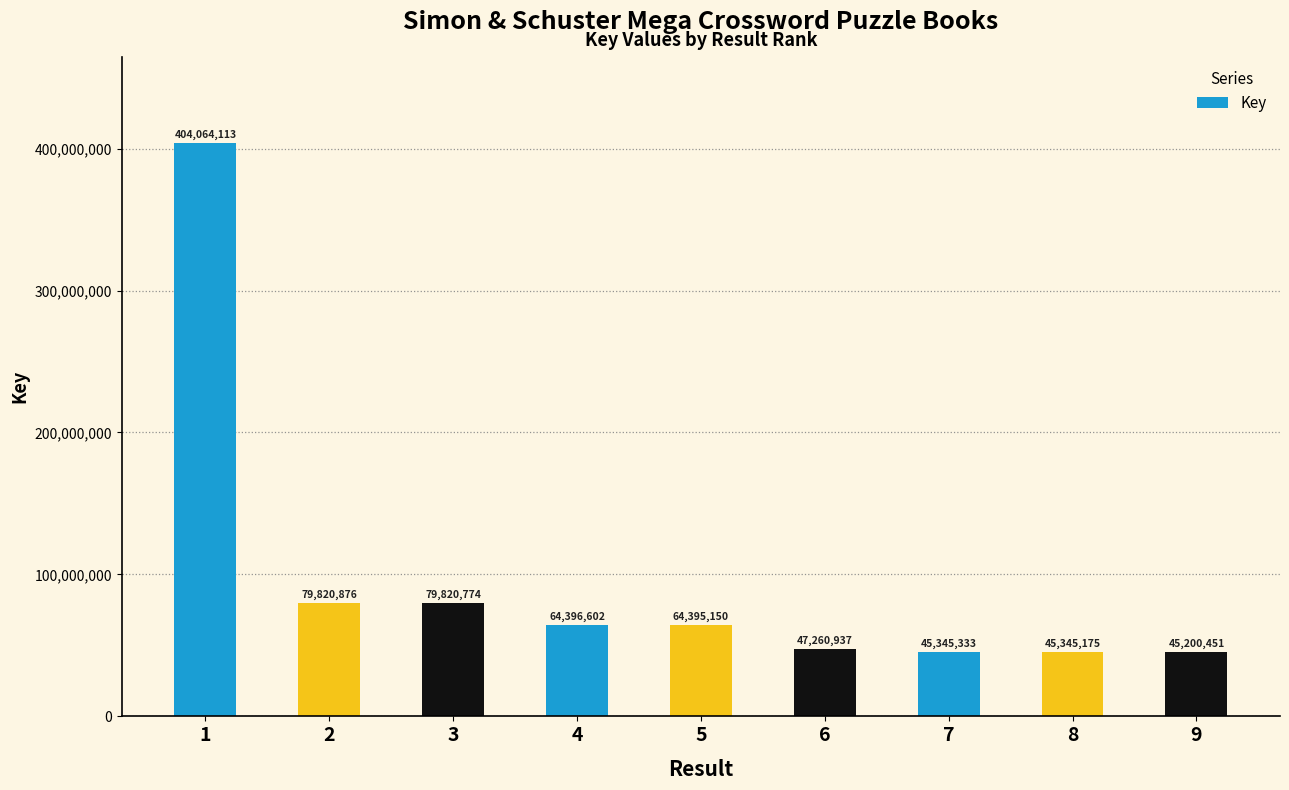

What is the sum of all values?

875649411